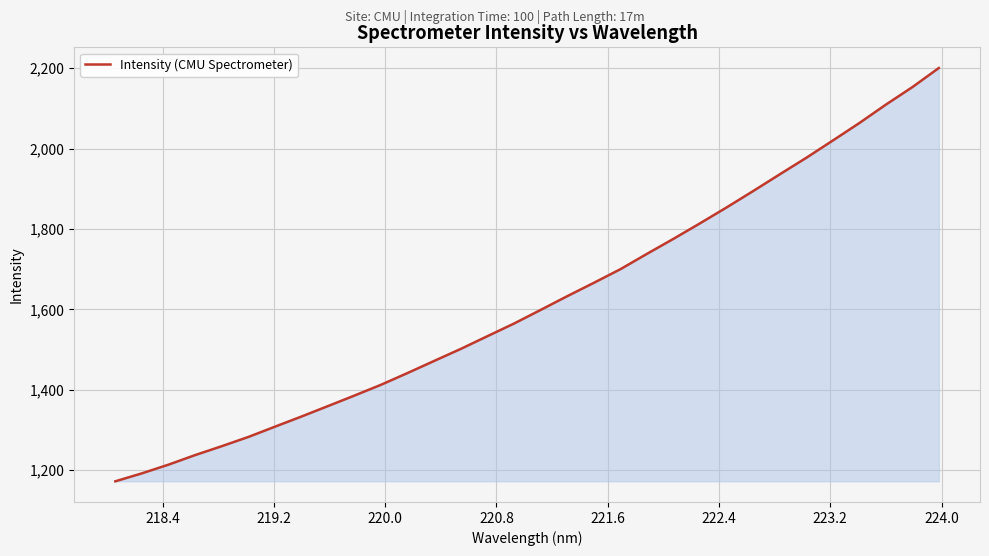

What is the difference between the maximum and minimum values?

1028.9